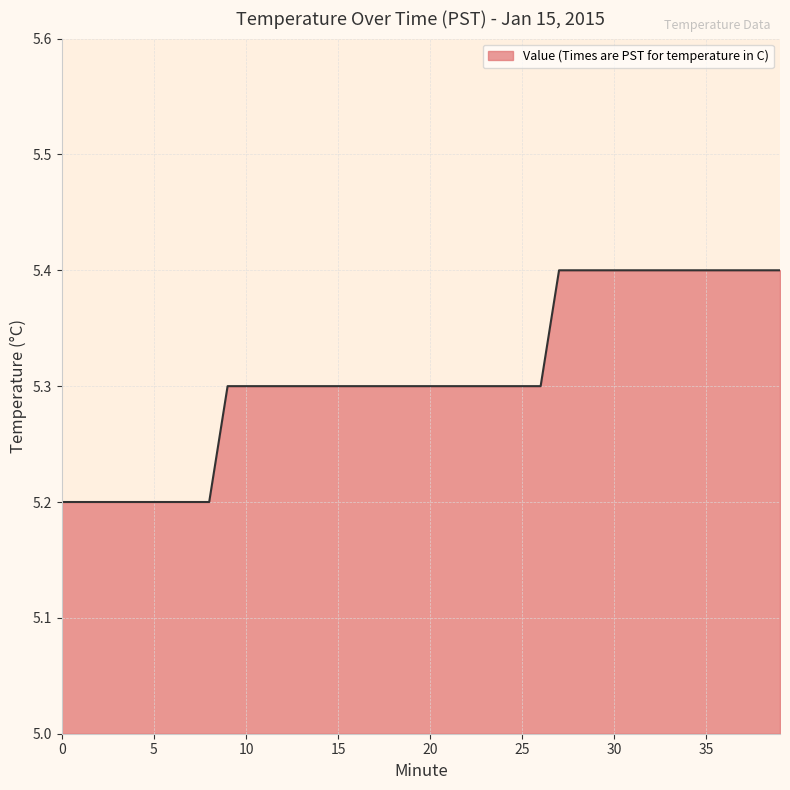

What is the difference between the maximum and minimum values?

0.2